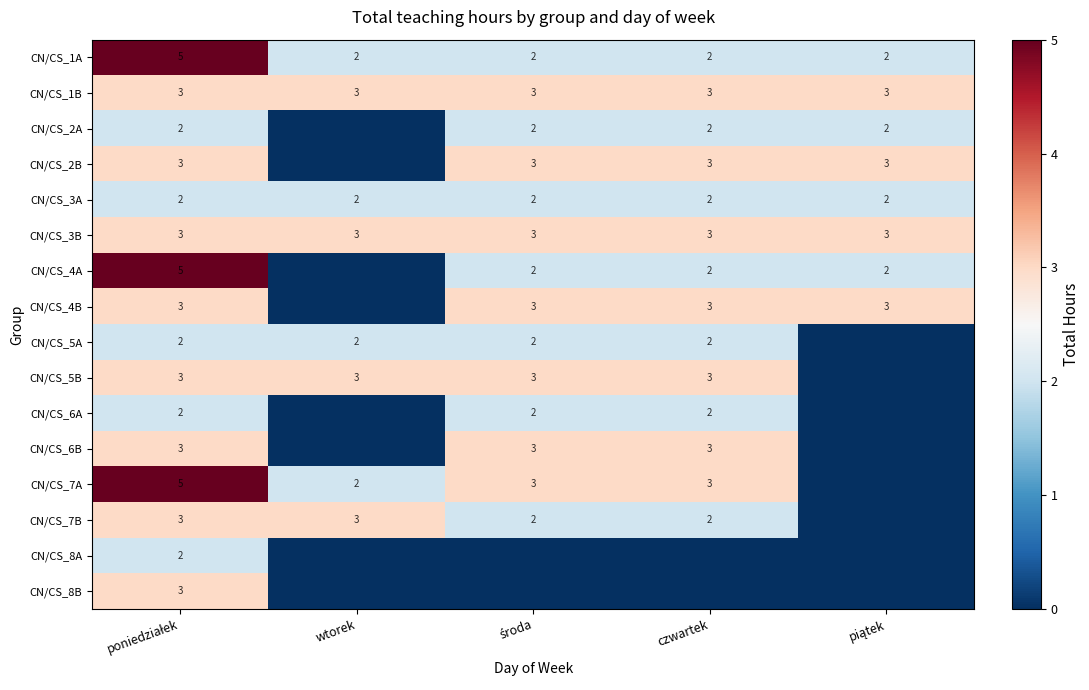

The CN/CS_3B series shows 3 at czwartek. True or false?

True